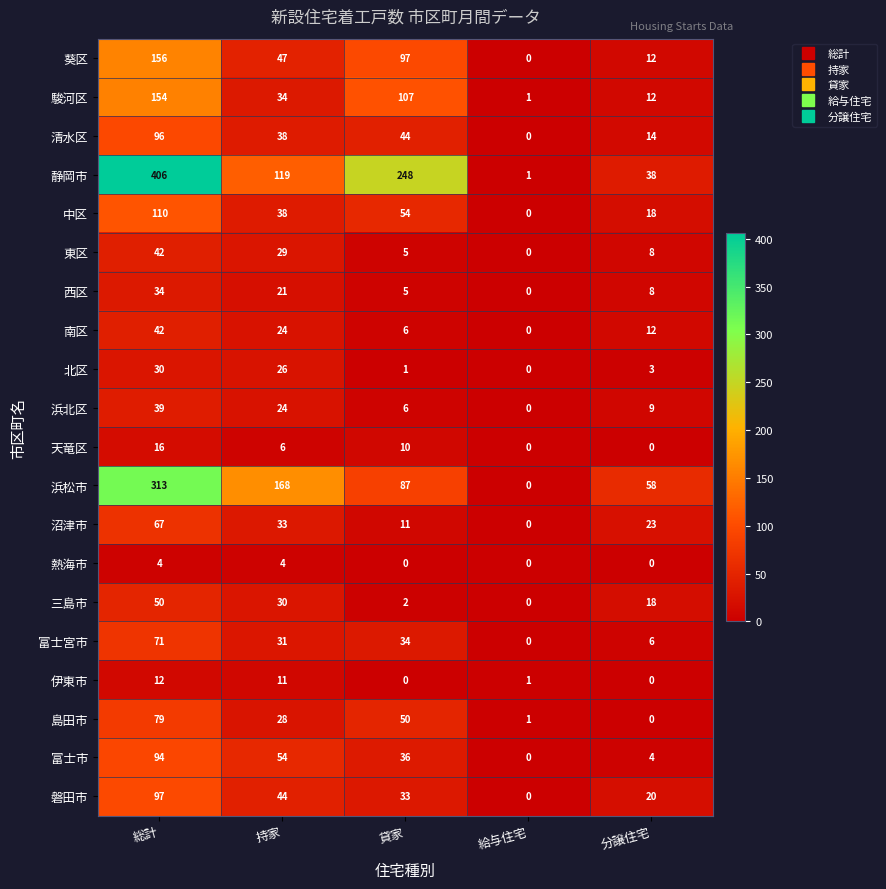

Which series changed the most between 給与住宅 and 分譲住宅?

浜松市